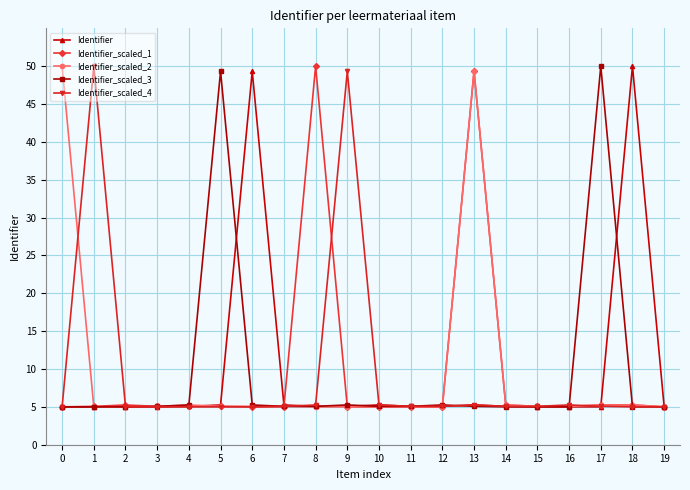

What is the value of the Identifier point at the 1st from the left?

5.0